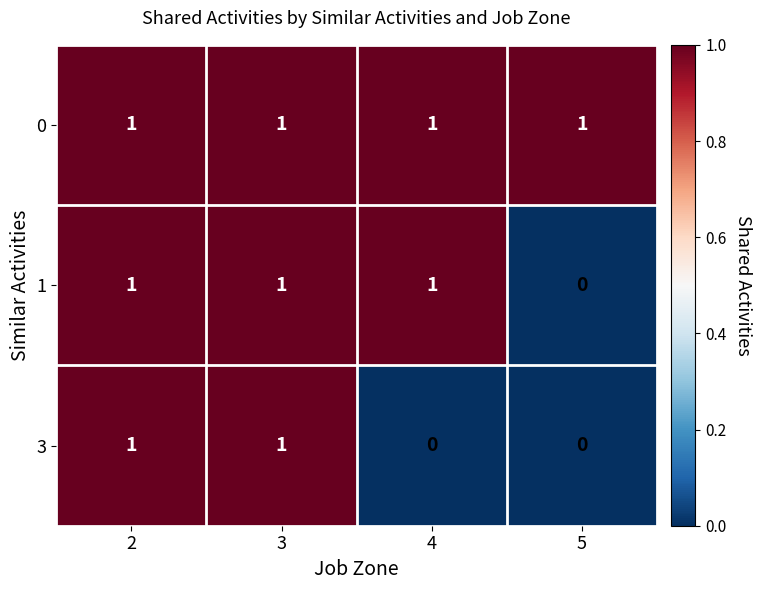

List the series in order of their overall mean, lowest first.

3, 1, 0